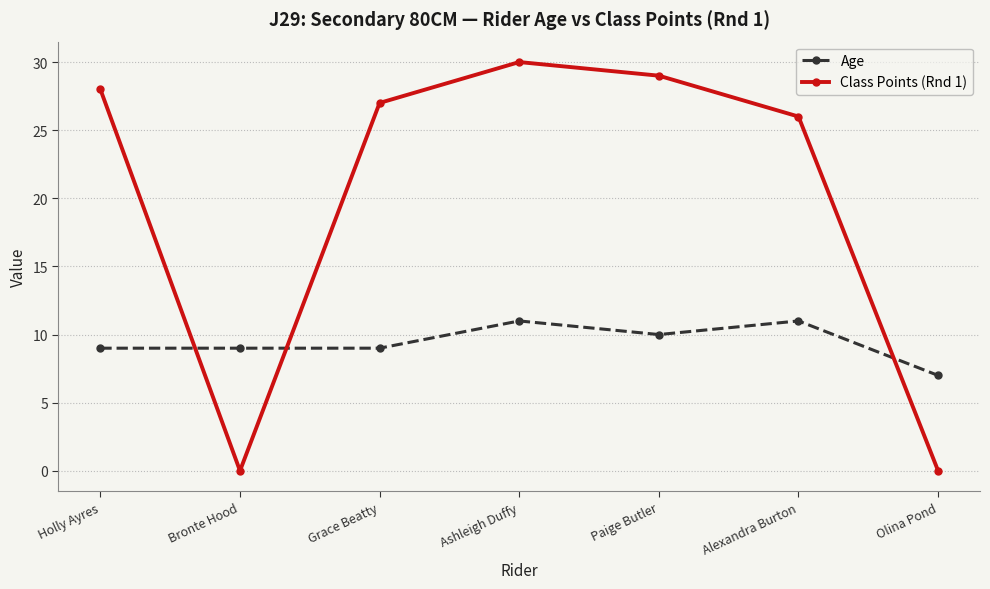

Where do Age and Class Points (Rnd 1) first cross each other?

Holly Ayres and Bronte Hood